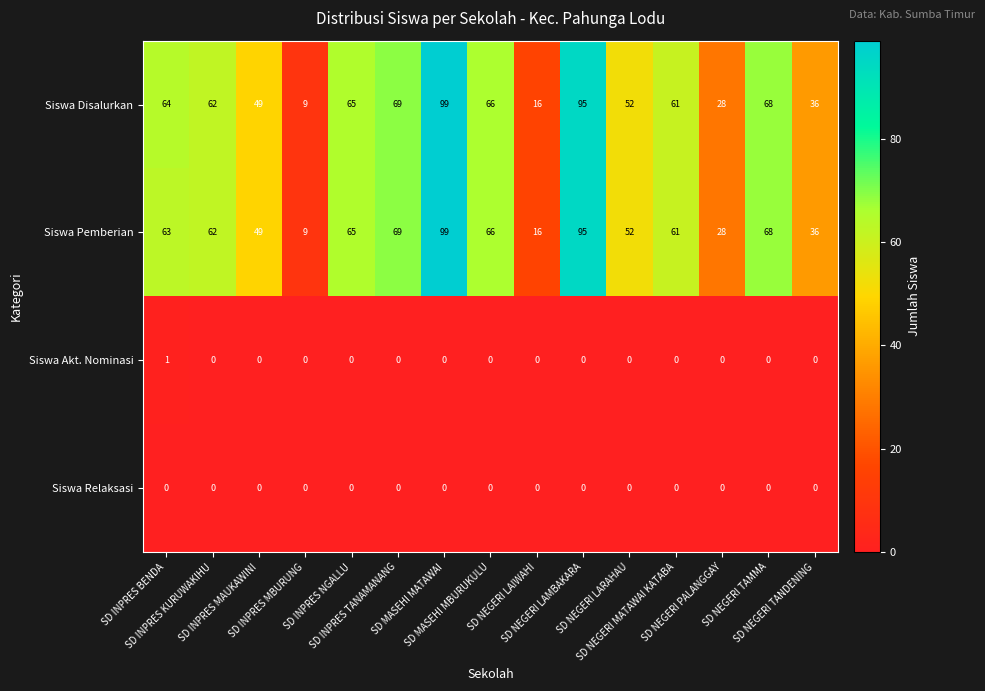

How many data points does each series have?

15